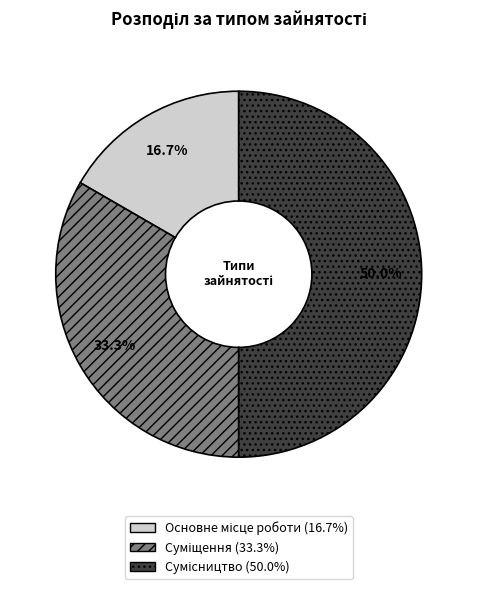

Count the number of slices in the pie.

3